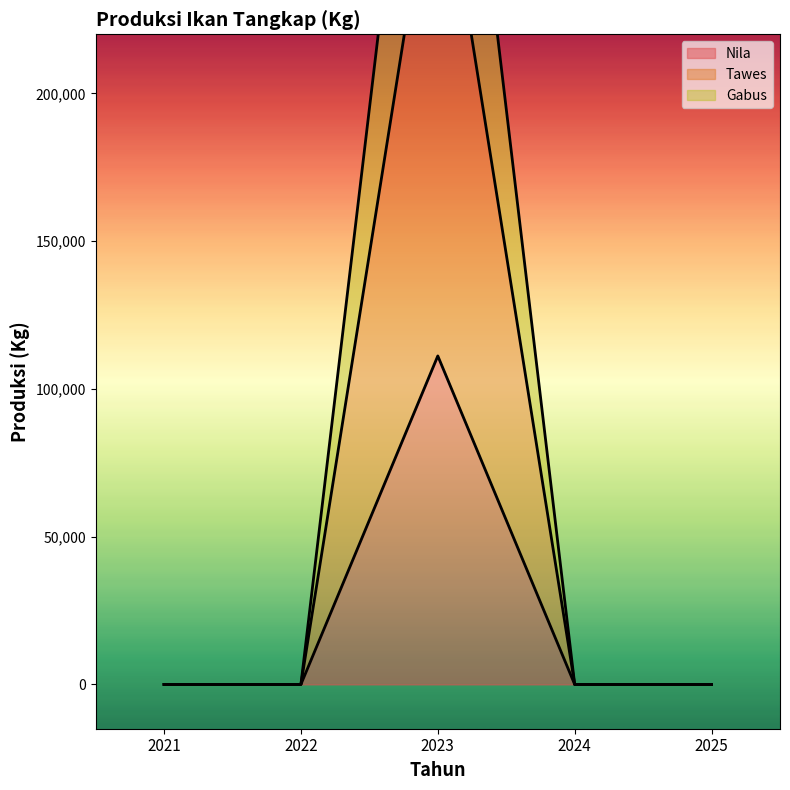

How many data points in Tawes are above 0?

1